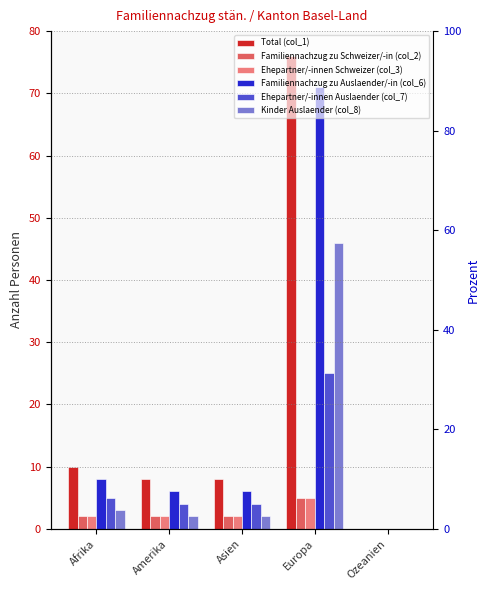

What is the sum of the Kinder Auslaender (col_8) values at Afrika and Asien?

5